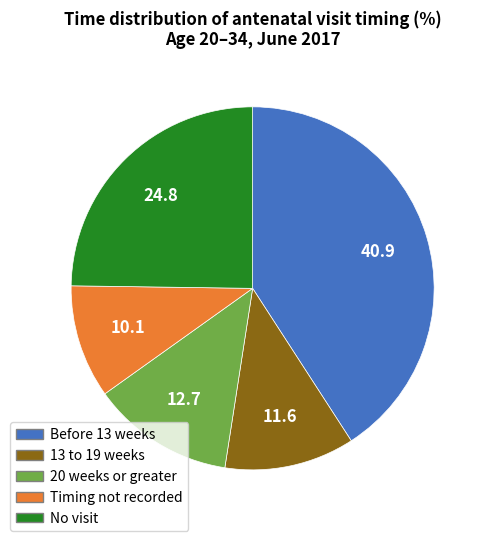

Does 13 to 19 weeks account for over 50% of the chart?

No